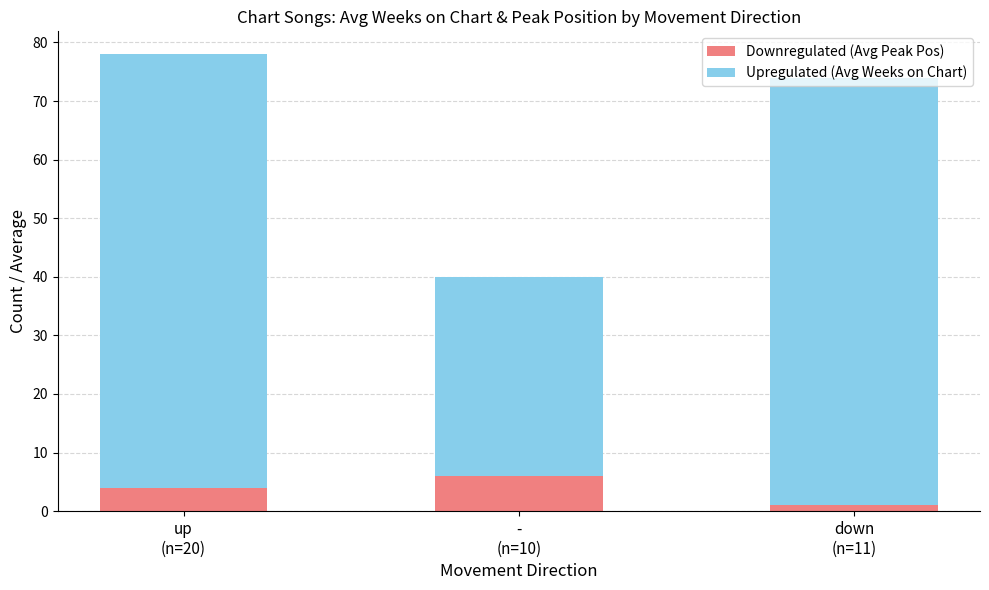

What is the highest value of the Downregulated (Avg Peak Pos) series?

6